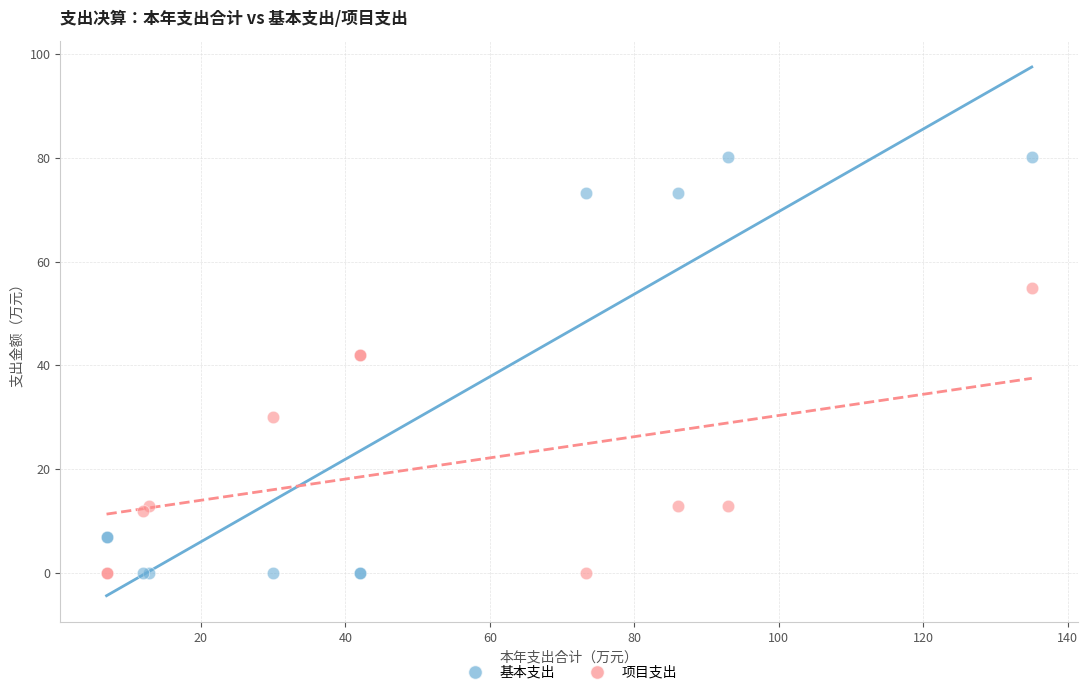

In the 项目支出 series, what Y value is closest to 27?

30.0